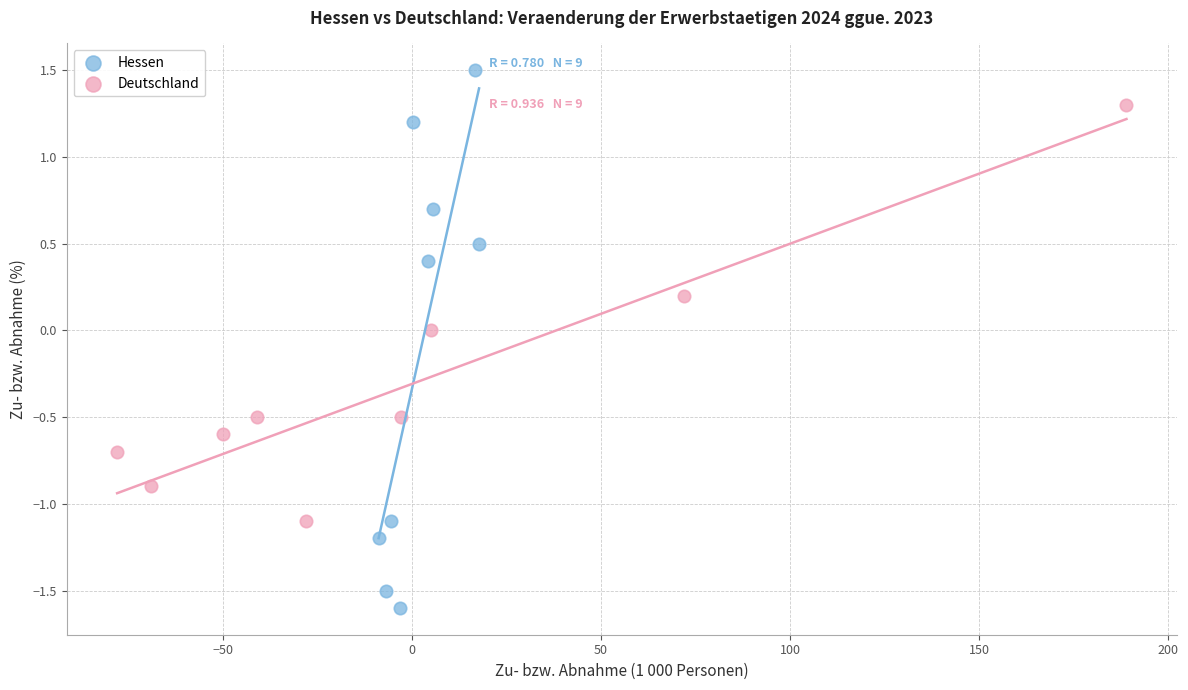

Which series contains the highest Y value?

Hessen